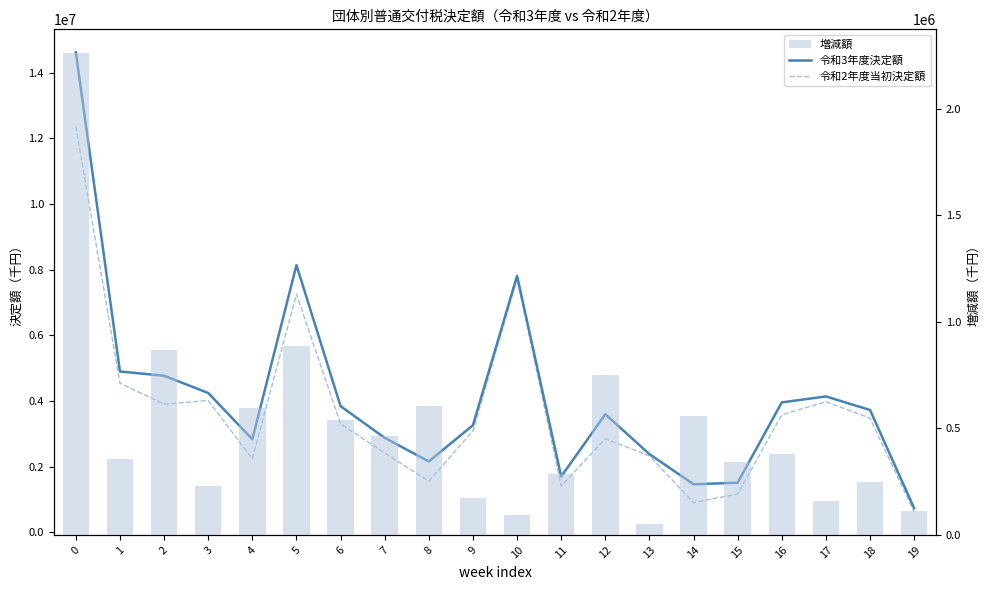

Does the chart contain stacked bars?

No